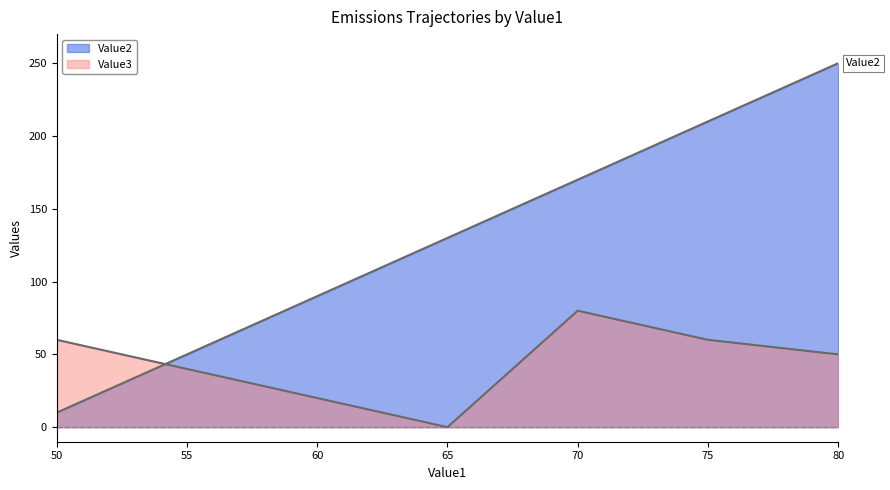

How many lines are shown in the chart?

2